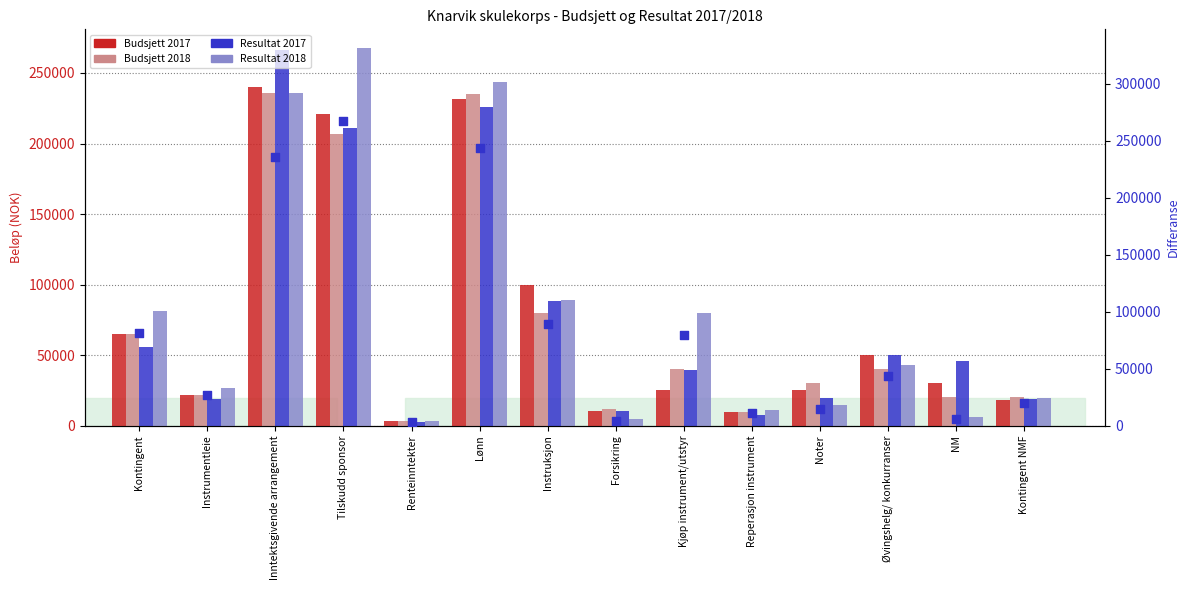

At which category is the sum across all series the highest?

Inntektsgivende arrangement